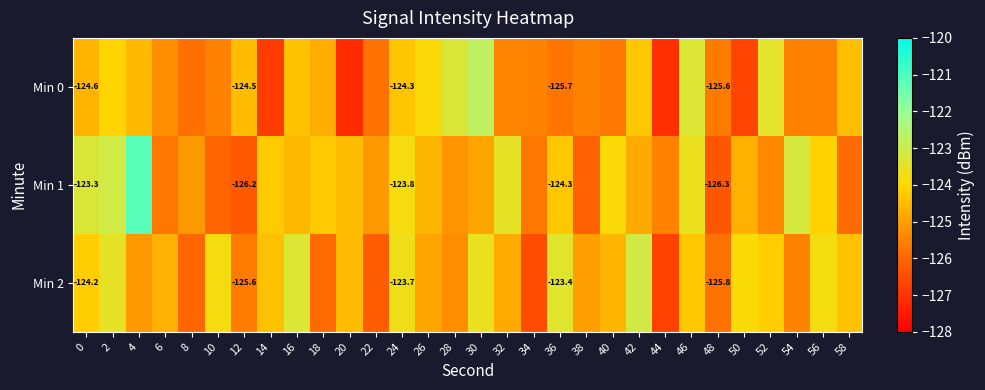

What is the average value of the Min 0 series?

-125.0